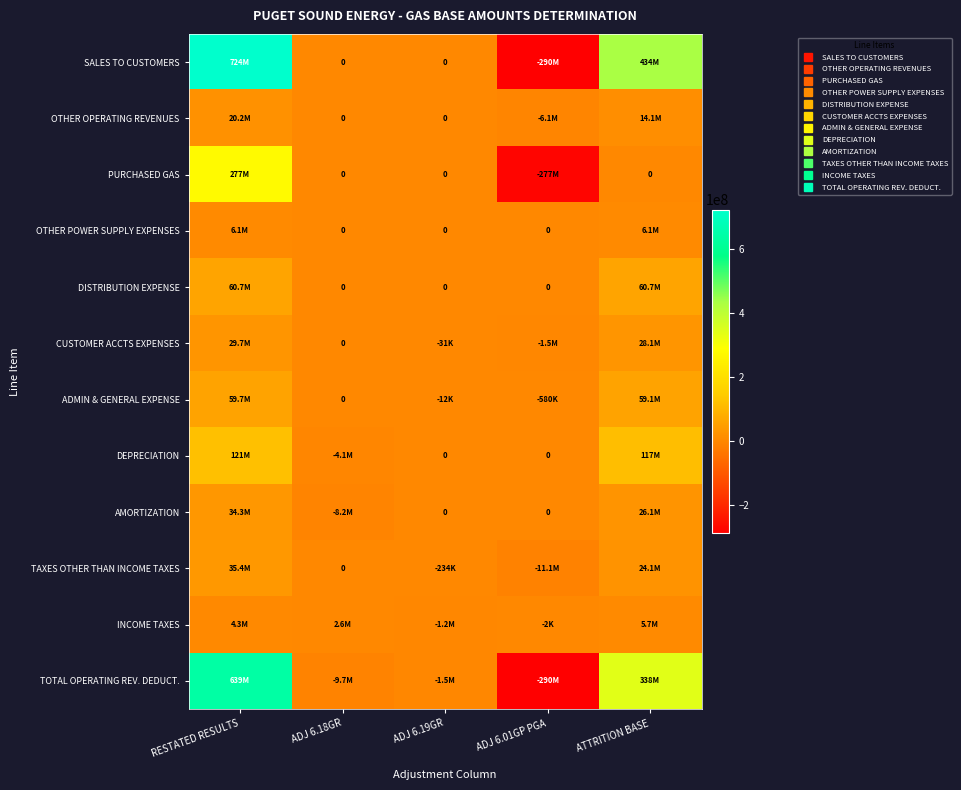

What is the total value across all series at ADJ 6.01GP PGA?

-875410876.1